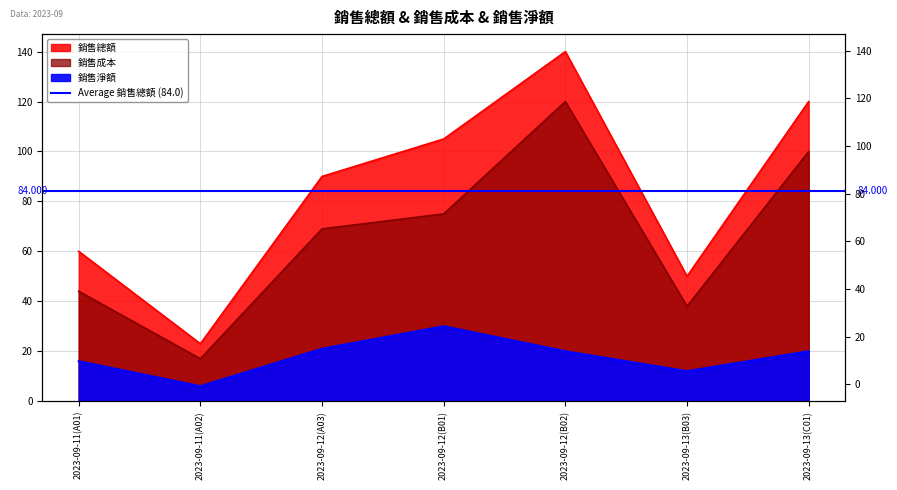

Rank the series at 2023-09-11(A01) from lowest to highest value.

銷售淨額, 銷售成本, 銷售總額